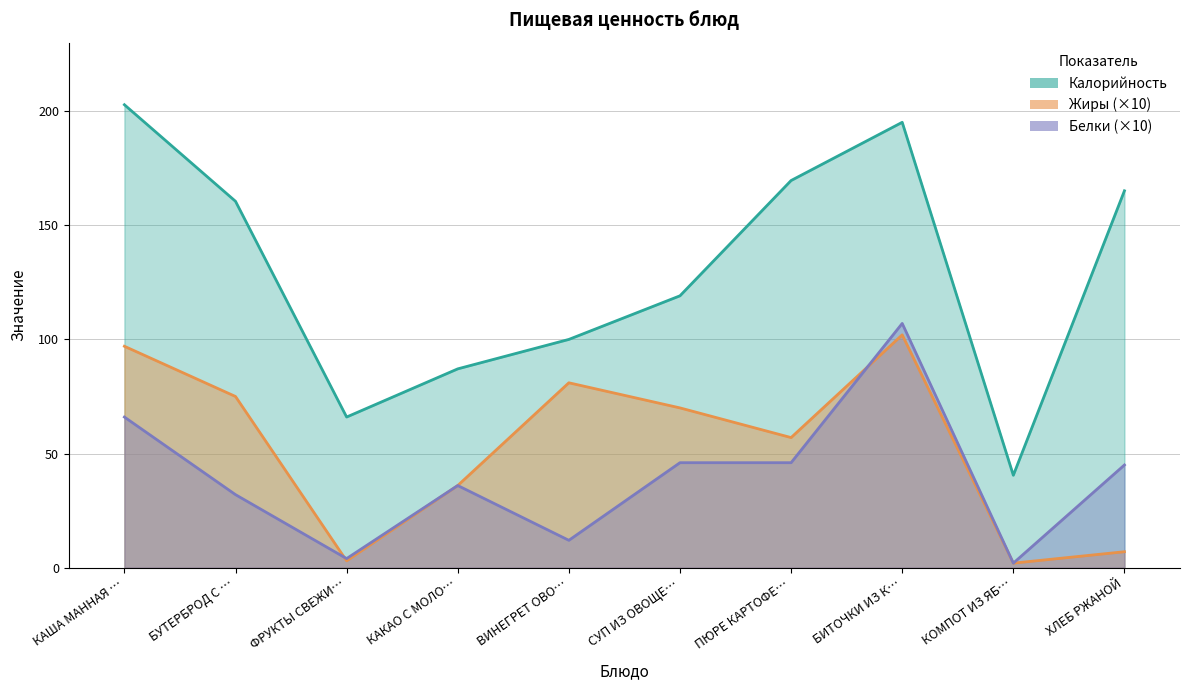

Where does the Белки series first go above 45?

КАША МАННАЯ …